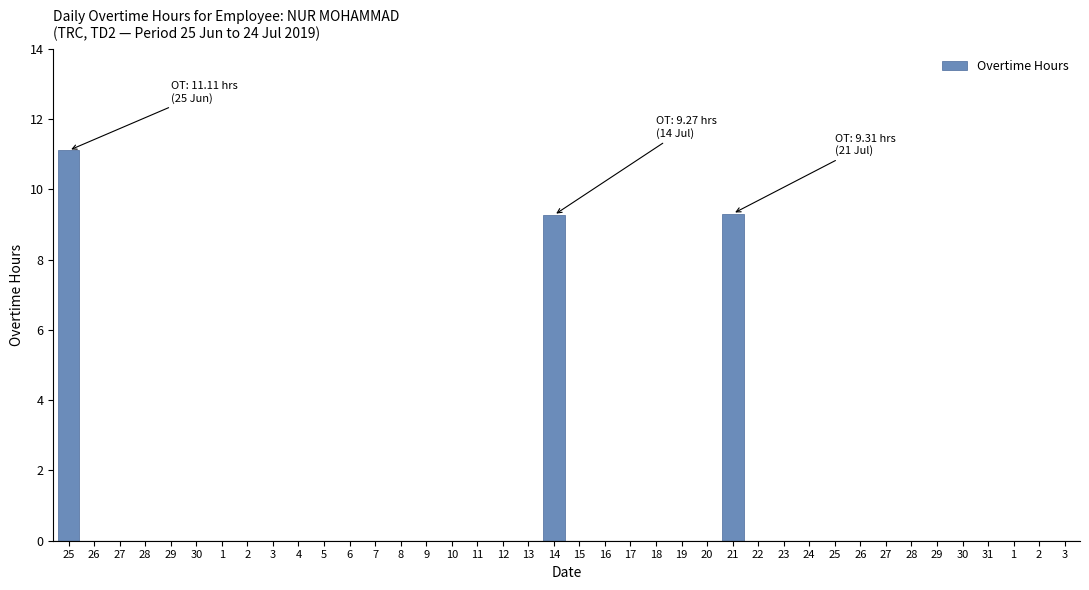

How many categories are shown in the chart?

40